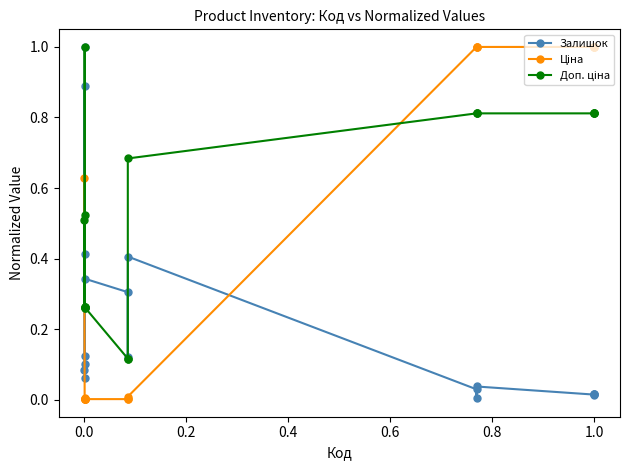

True or false: Залишок and Ціна cross at least once.

True